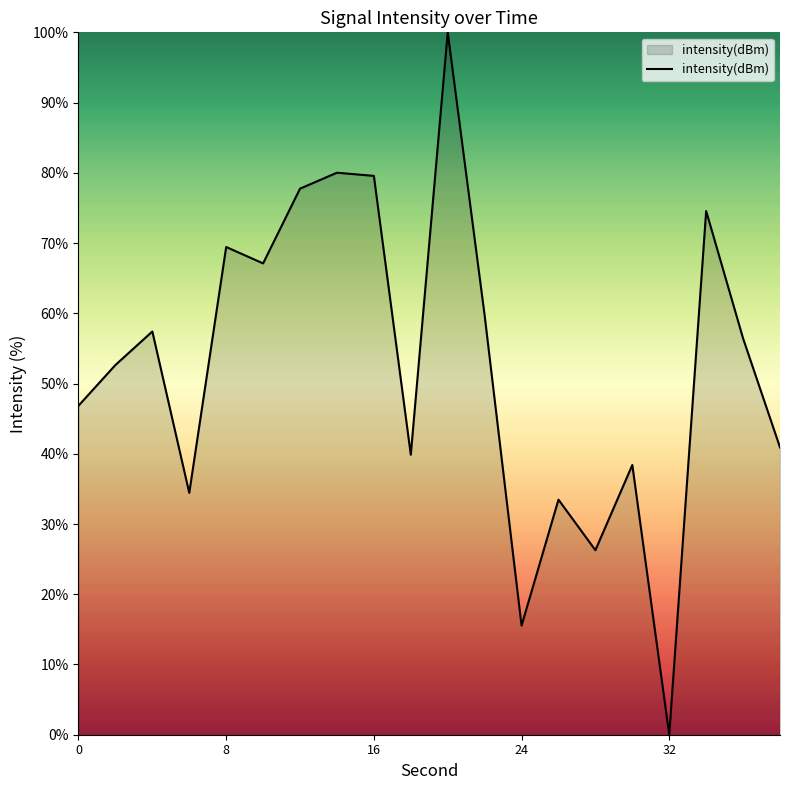

What is the maximum value shown in the chart?

100.0